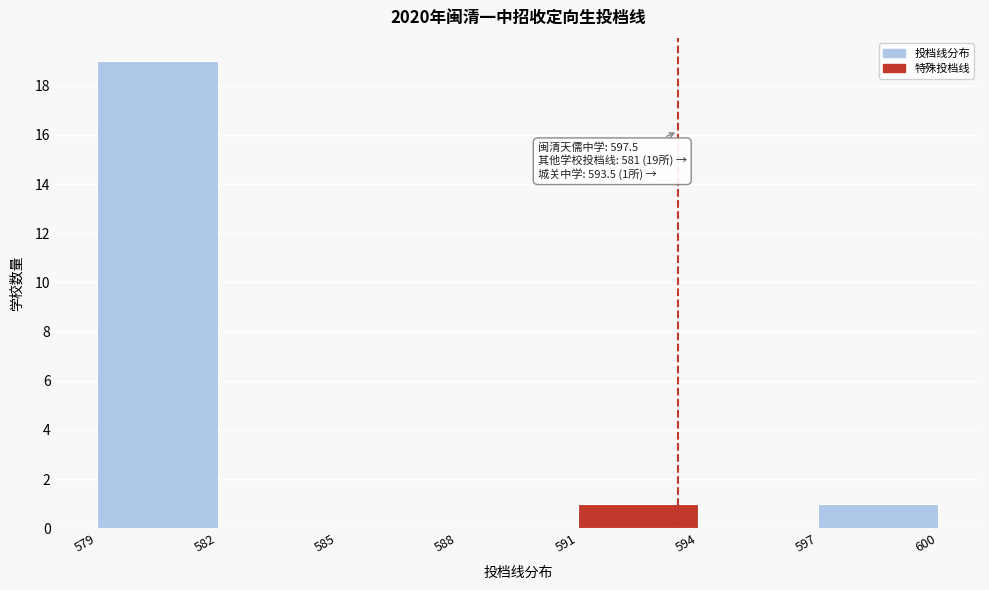

Which range on the x-axis has the tallest bar?

579 to 582